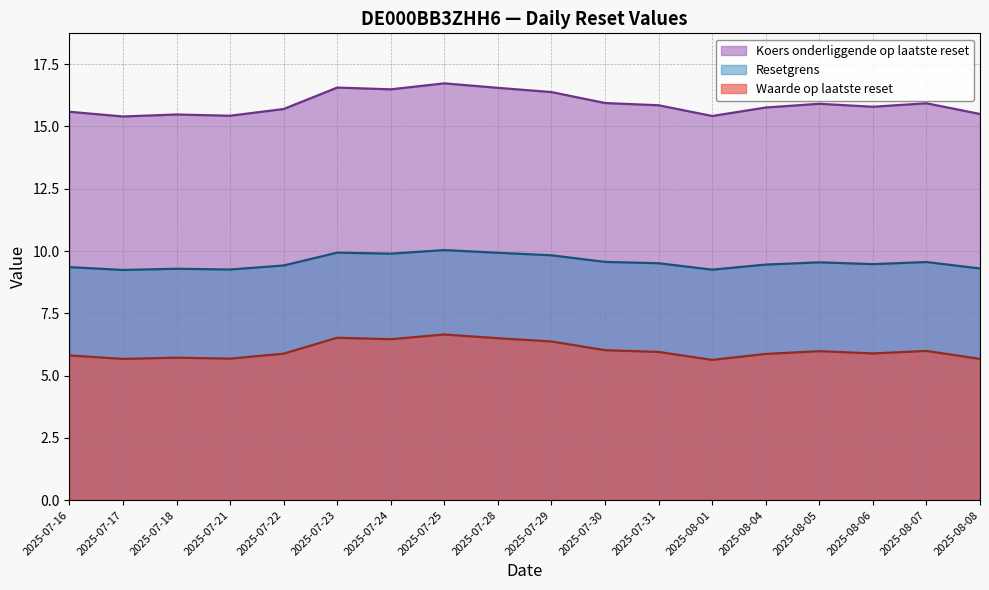

What is the difference between the maximum and minimum values in the Koers onderliggende op laatste reset series?

1.3